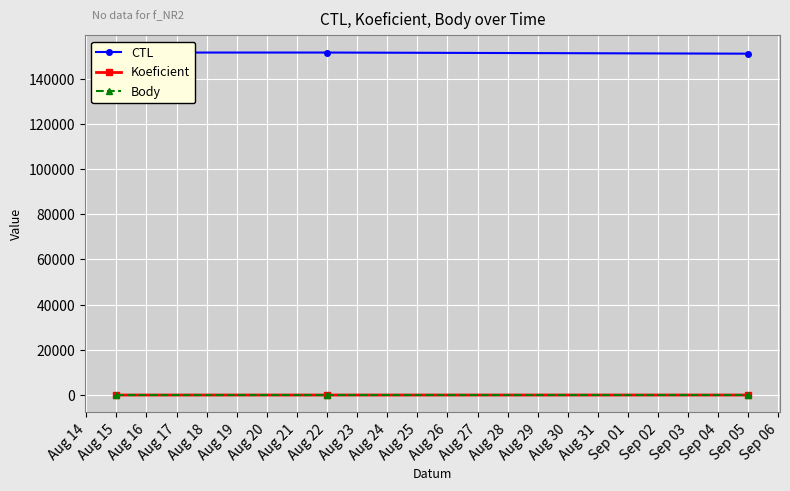

Is this an area chart (filled region under the line)?

No